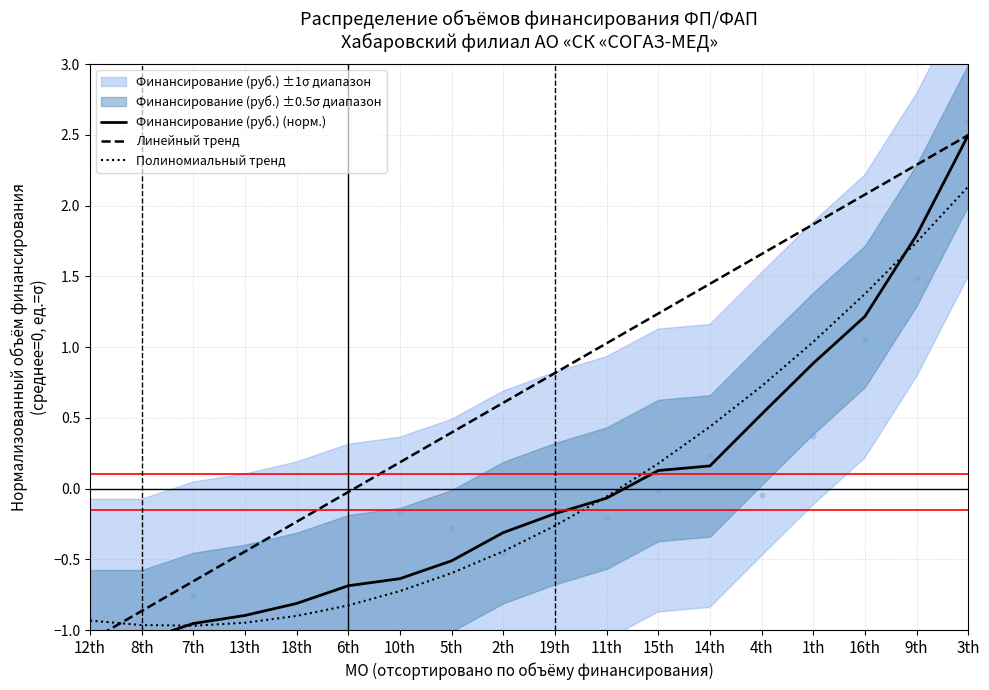

What is the total value across all series at 18th?

-1.9